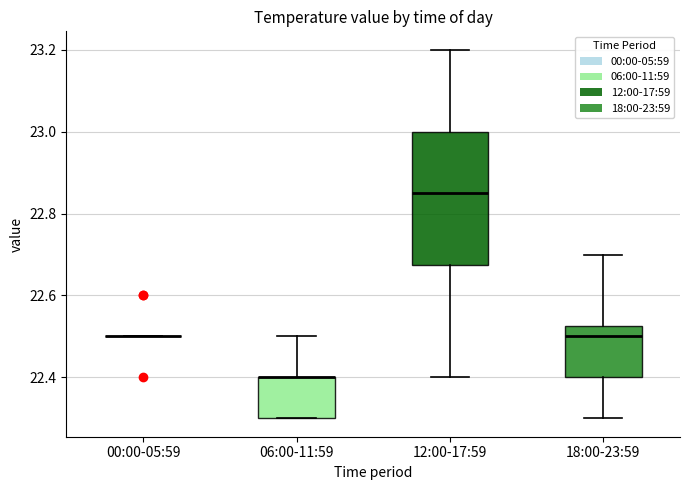

Which box is the tallest, from its lower edge to its upper edge?

12:00-17:59